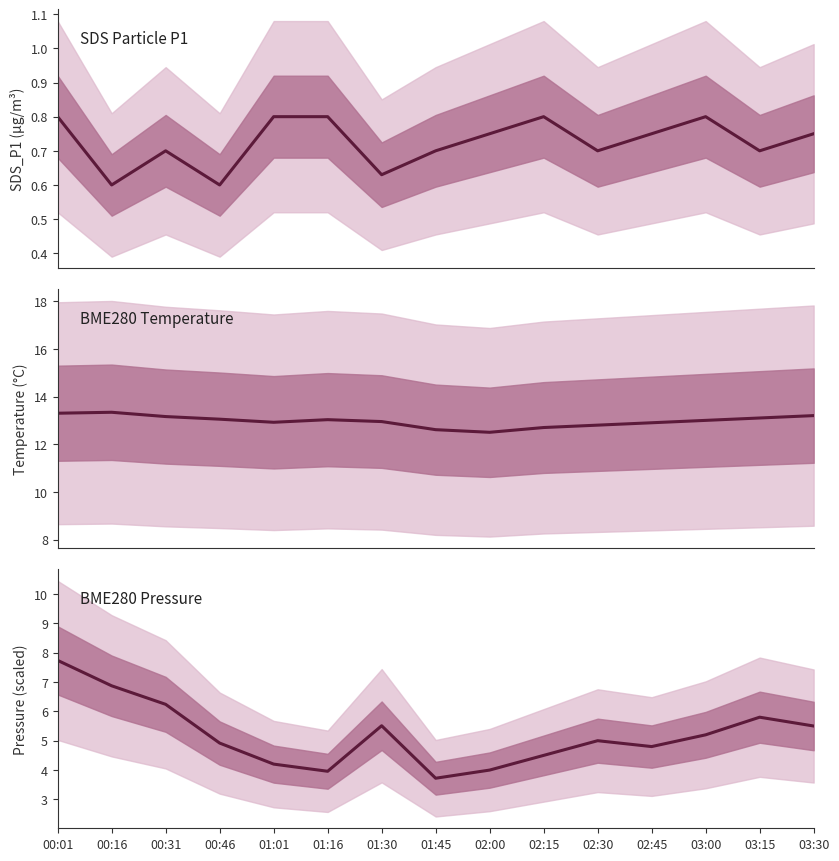

What is the difference between the highest and lowest values at 00:31?

12.5